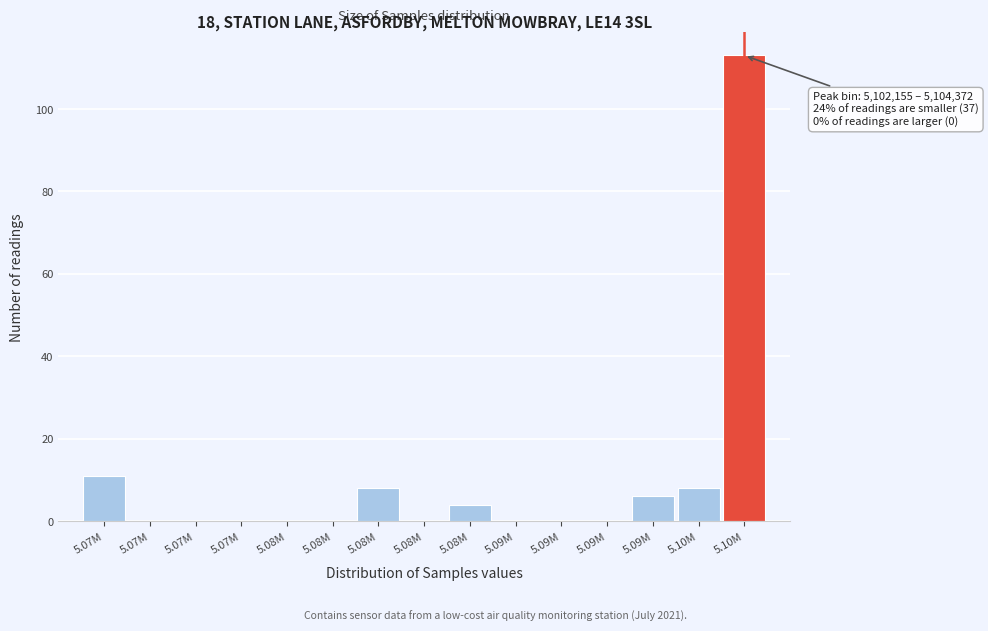

Are the bars horizontal?

No